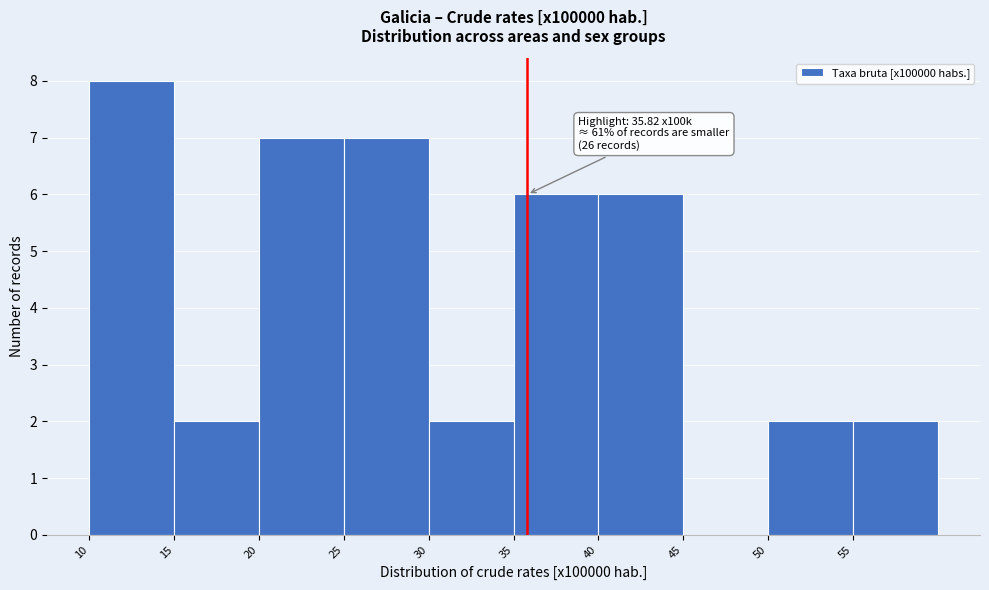

Over which range of the x-axis is the bar tallest?

10 to 15